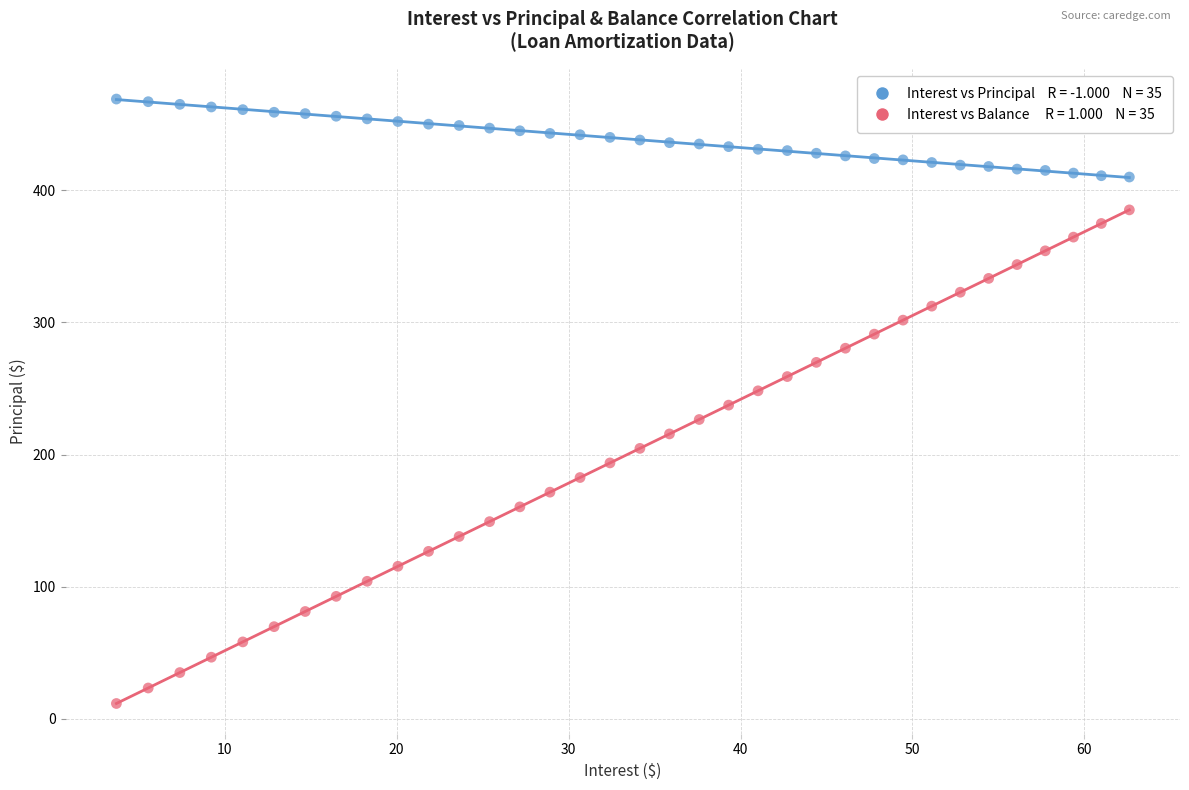

Across all data points, what is the range of X values (max minus min)?

58.9